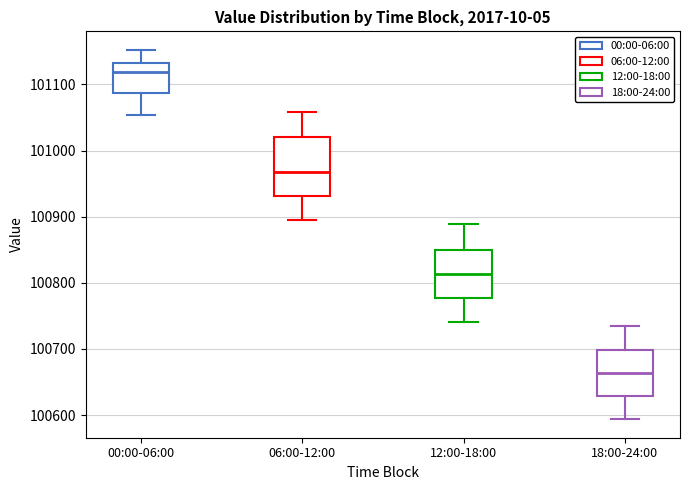

Which box has the highest median line?

00:00-06:00